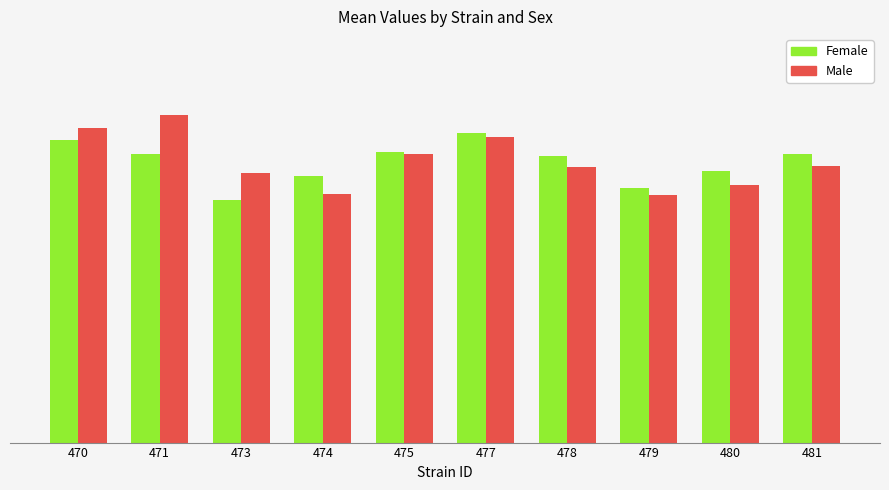

Are the bars horizontal?

No